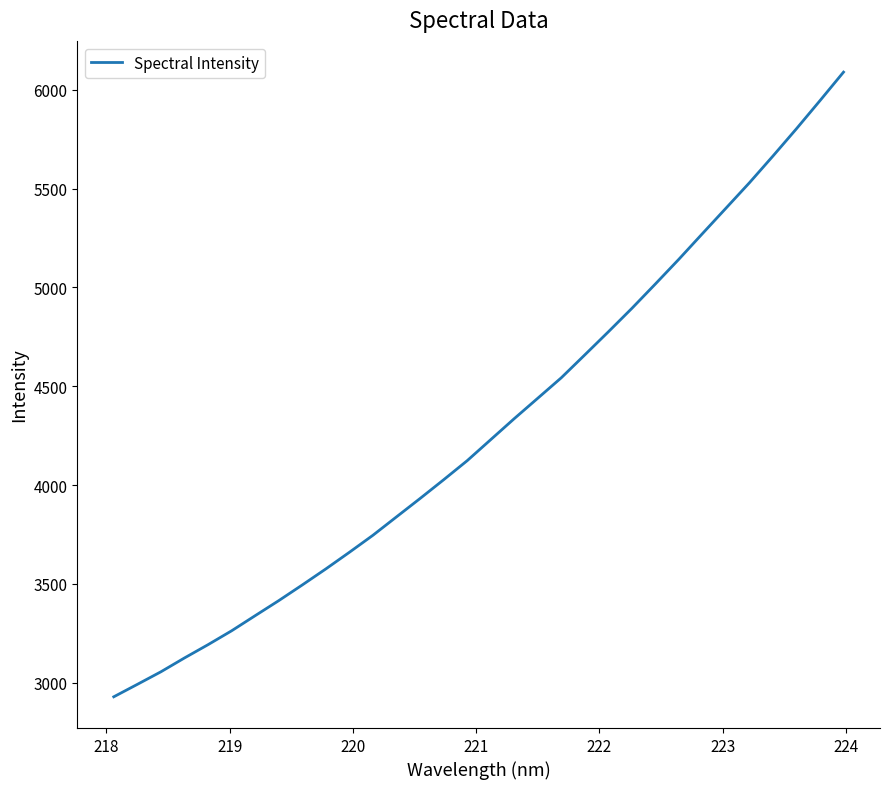

What is the difference between the maximum and minimum values?

3160.5